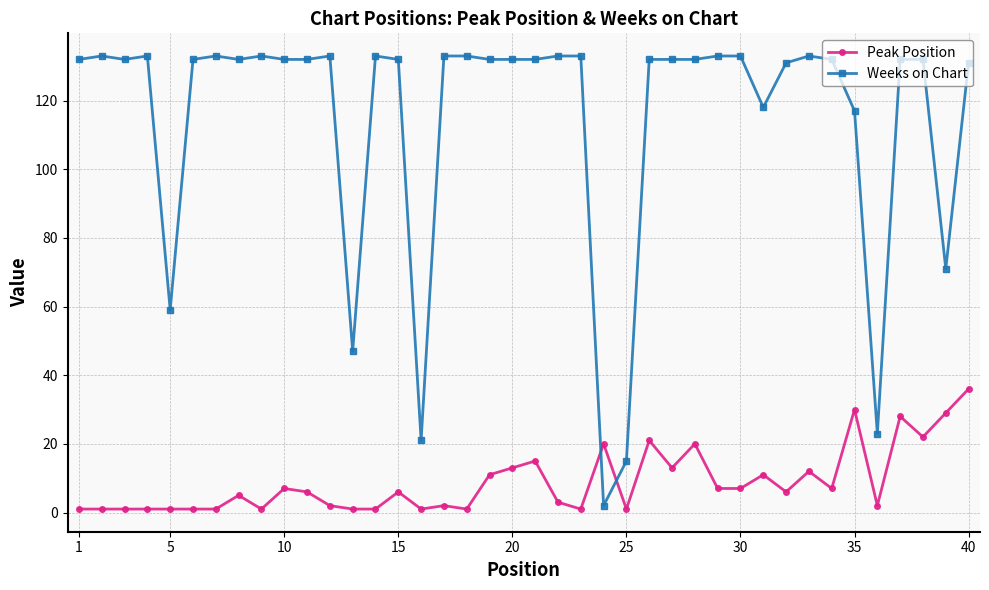

List the series in order of their peak value, lowest first.

Peak Position, Weeks on Chart